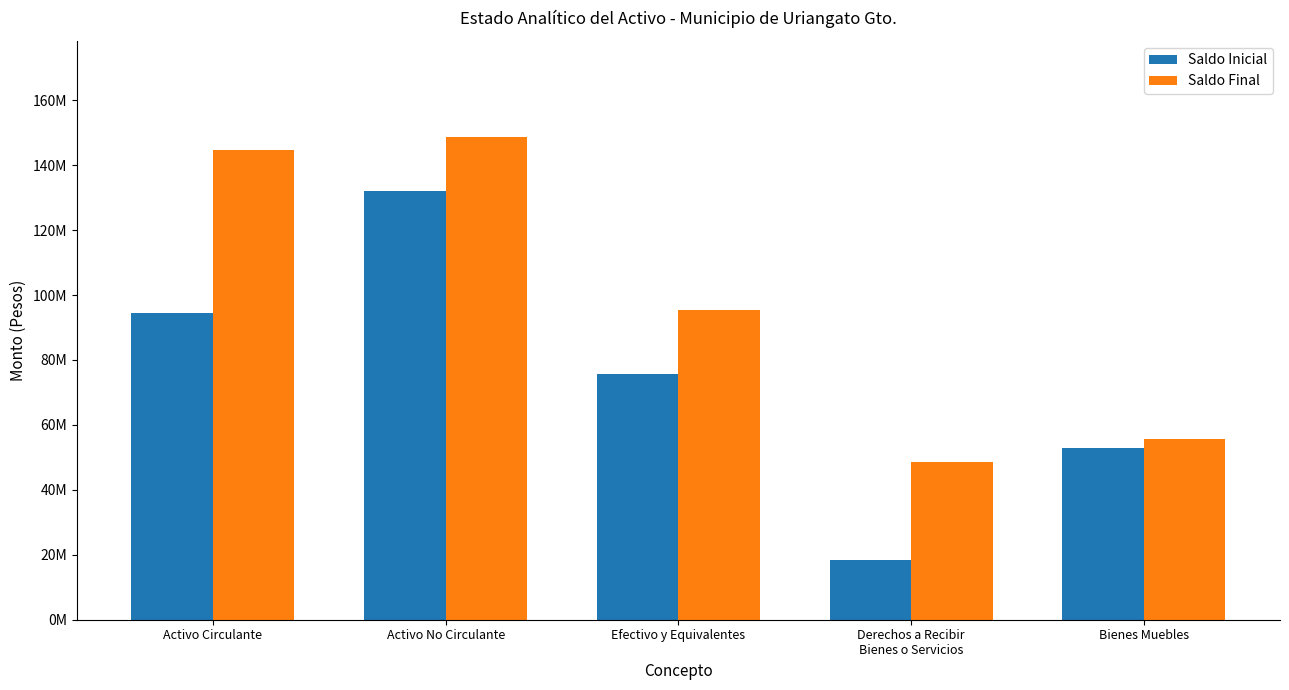

What is the greatest value displayed?

148531900.0